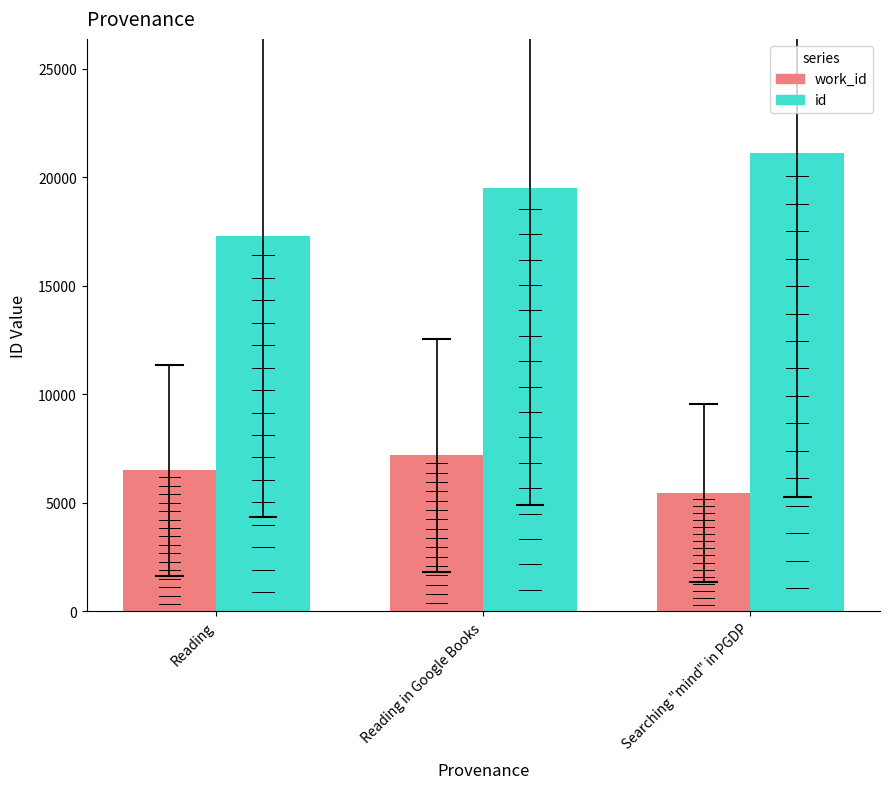

What is the value of the work_id bar at the 3rd from the left?

5452